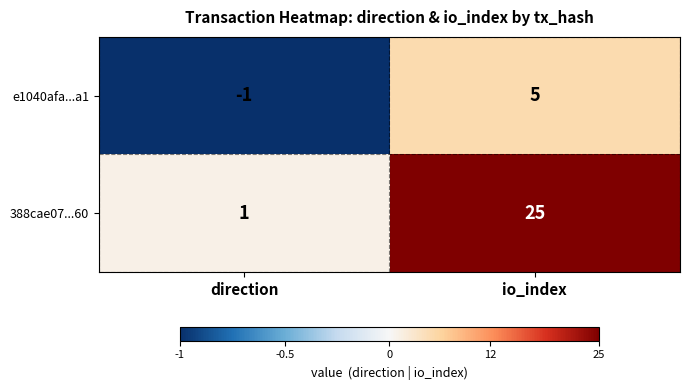

What is the sum of the e1040afa...a1 values at direction and io_index?

4